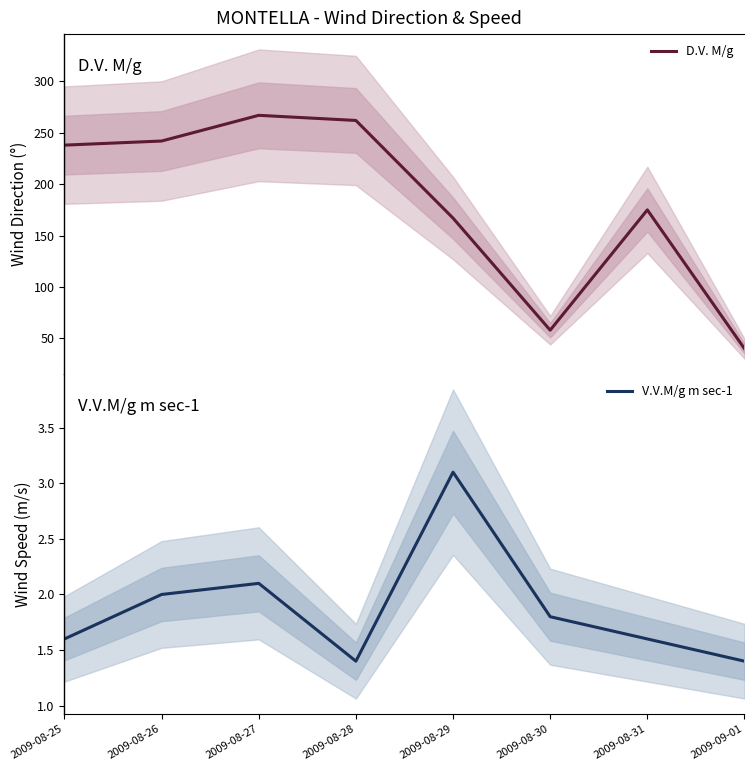

At how many categories does at least one series exceed 149?

6